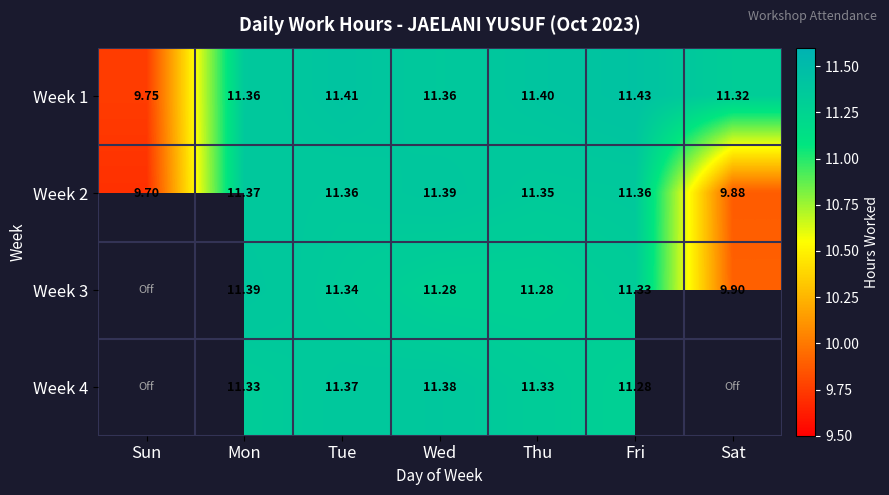

Which has a higher value, Thu or Sun?

Thu